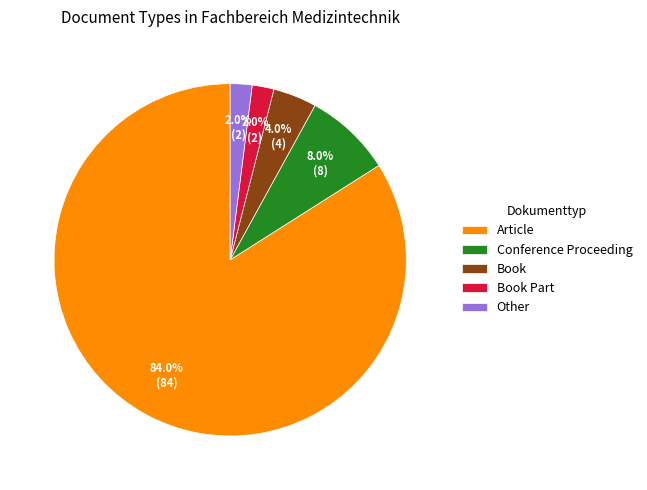

Is it true that Other is 2% of the pie?

True